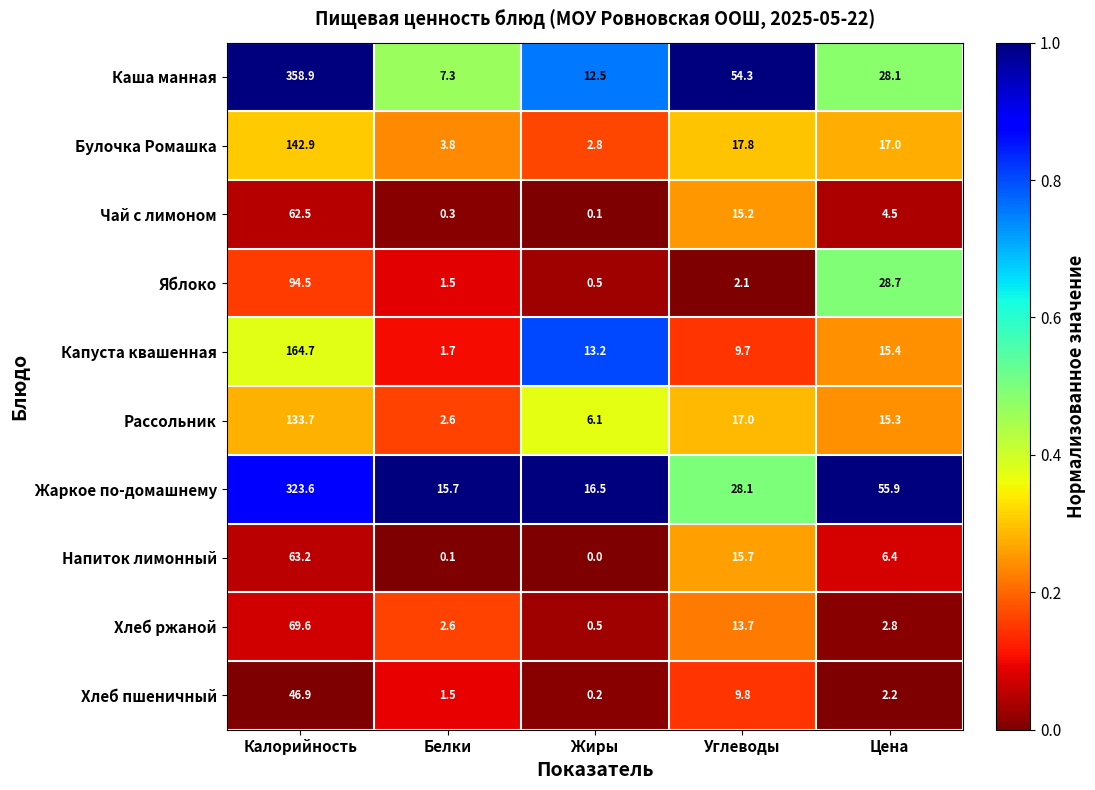

Is it true that Яблоко equals 94.5 at Калорийность?

True